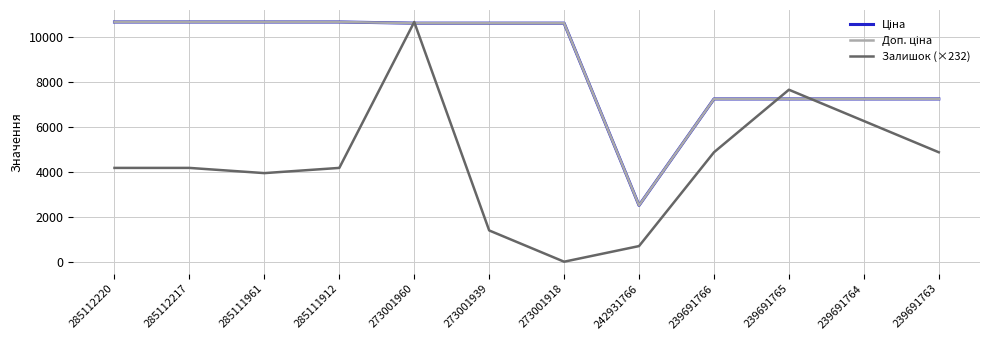

What is the difference between the highest and lowest values at 242931766?

1813.8